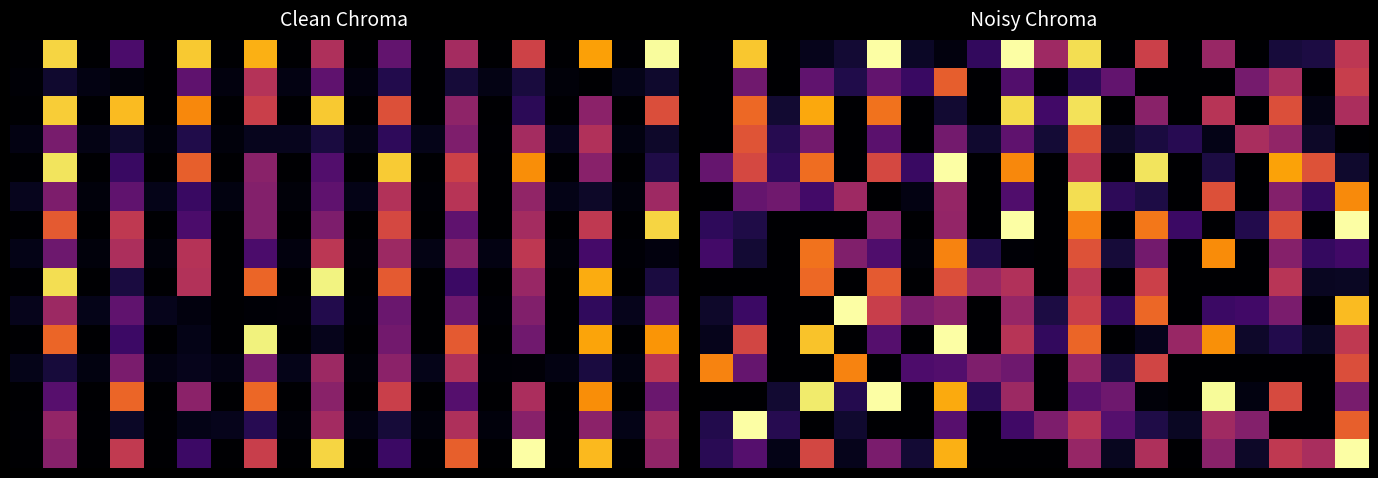

How many data points does each series have?

20